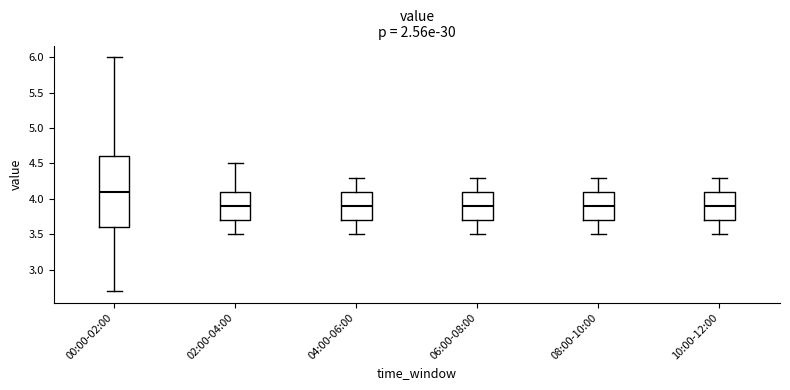

Reading left to right, transcribe this box plot: for each box, give where its median line is, the range the box spans, and where its two whiskers end, as read against the y-axis. The values are not printed on the chart, so give them approximately, as read against the axis.

00:00-02:00: median 4.1, box 3.6 to 4.6, whiskers 2.7 to 6.0
02:00-04:00: median 3.9, box 3.7 to 4.1, whiskers 3.5 to 4.5
04:00-06:00: median 3.9, box 3.7 to 4.1, whiskers 3.5 to 4.3
06:00-08:00: median 3.9, box 3.7 to 4.1, whiskers 3.5 to 4.3
08:00-10:00: median 3.9, box 3.7 to 4.1, whiskers 3.5 to 4.3
10:00-12:00: median 3.9, box 3.7 to 4.1, whiskers 3.5 to 4.3